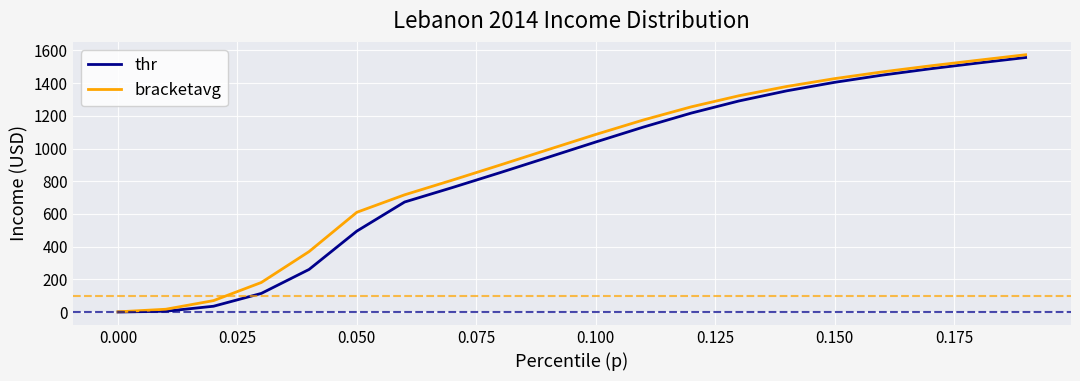

What is the greatest value displayed?

1572.8